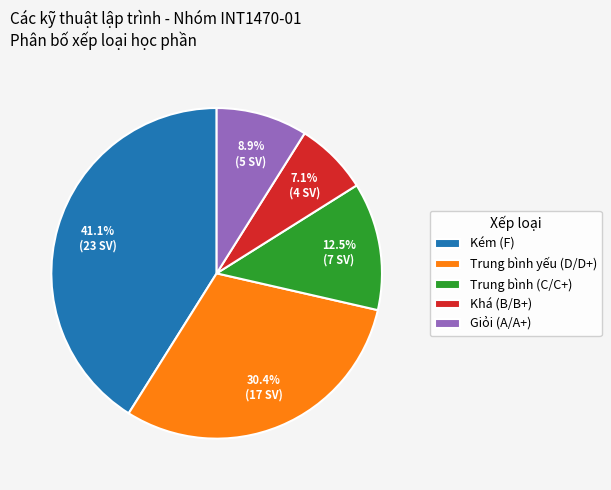

Between Kém (F) and Trung bình (C/C+), which is larger?

Kém (F)